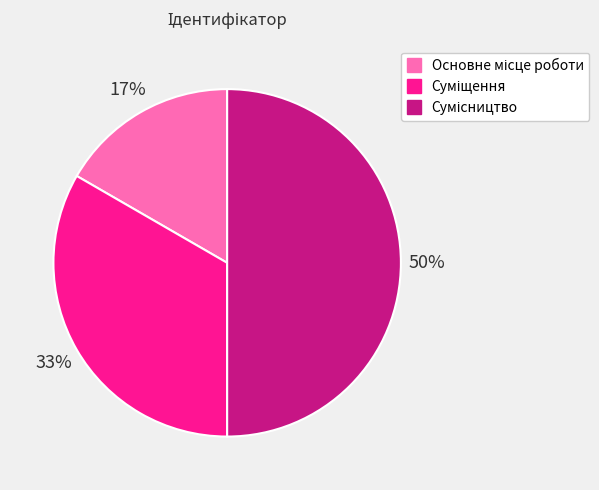

To the nearest percent, what is the difference between the largest and smallest slice percentages?

33%